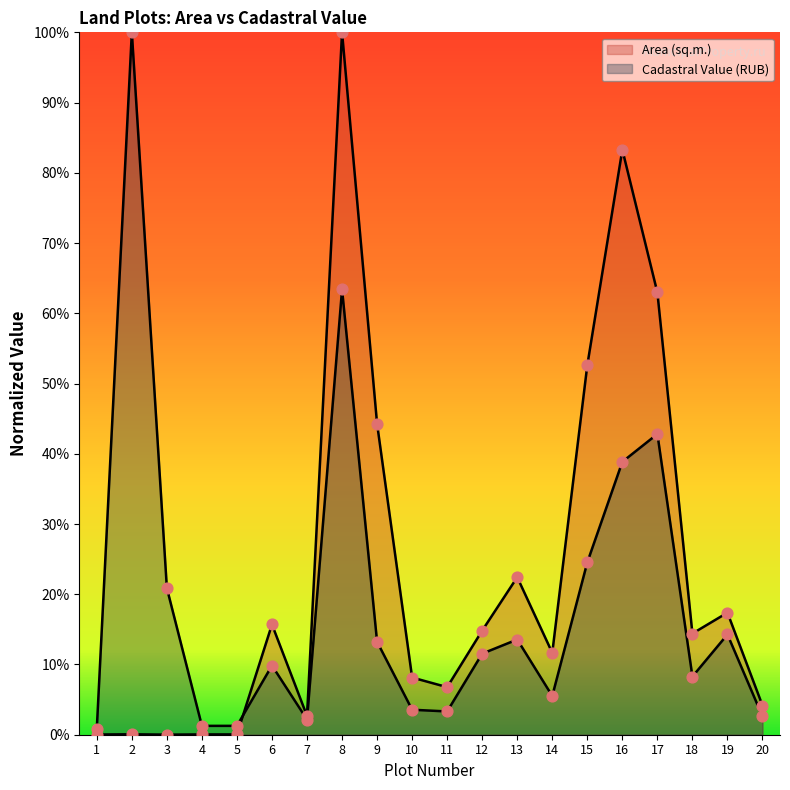

Which series reaches the minimum Y coordinate?

Area (sq.m.)